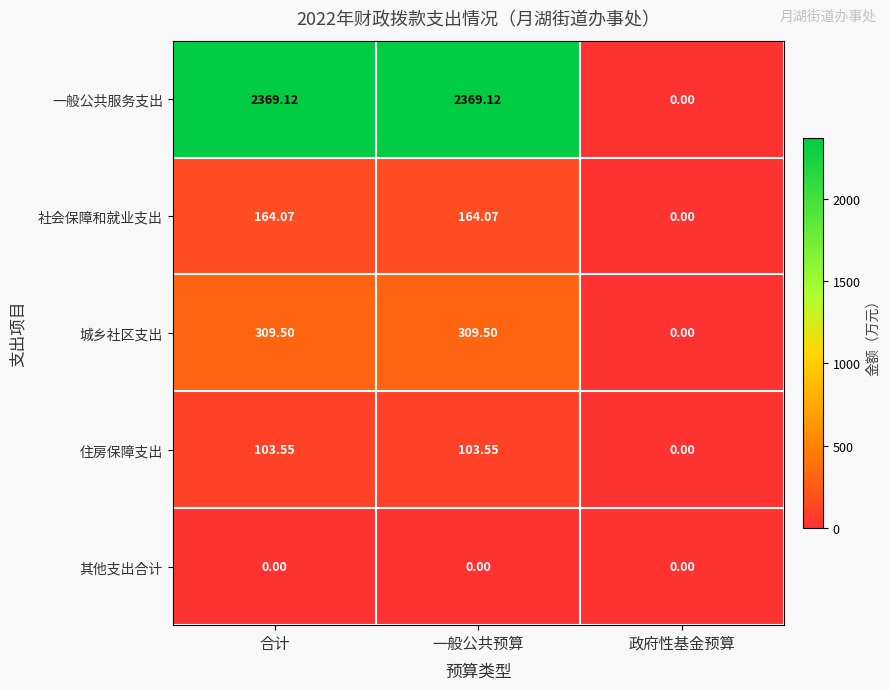

At which label does 住房保障支出 first exceed 103?

合计